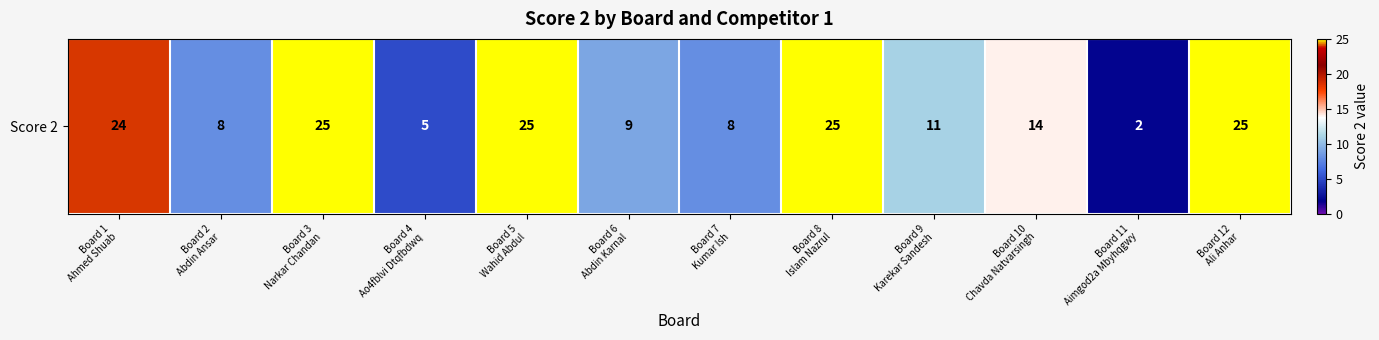

List the labels in order of value, smallest first.

Board 11
Aimgod2a Mbyhqgwy, Board 4
Ao4fblvi Dtqfbdwq, Board 2
Abdin Ansar, Board 7
Kumar Ish, Board 6
Abdin Karnal, Board 9
Karekar Sandesh, Board 10
Chavda Natvarsingh, Board 1
Ahmed Shuab, Board 3
Narkar Chandan, Board 5
Wahid Abdul, Board 8
Islam Nazrul, Board 12
Ali Anhar